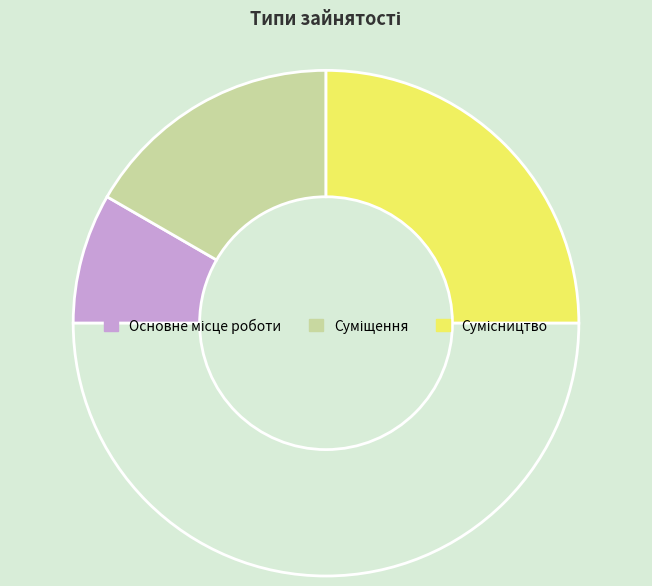

Rank the categories by value from lowest to highest.

Основне місце роботи, Суміщення, Сумісництво